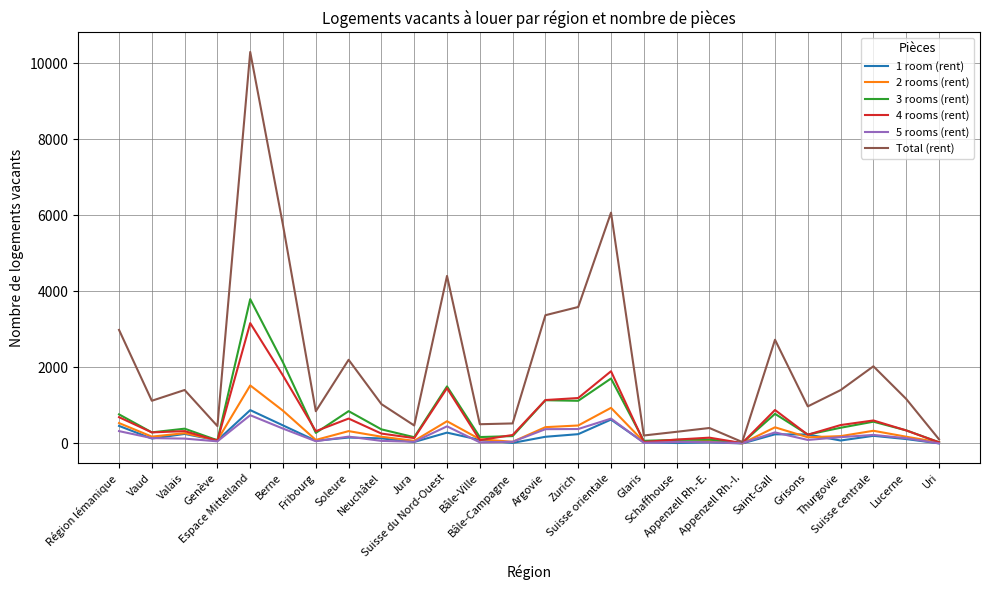

Count the number of data series in this chart.

6